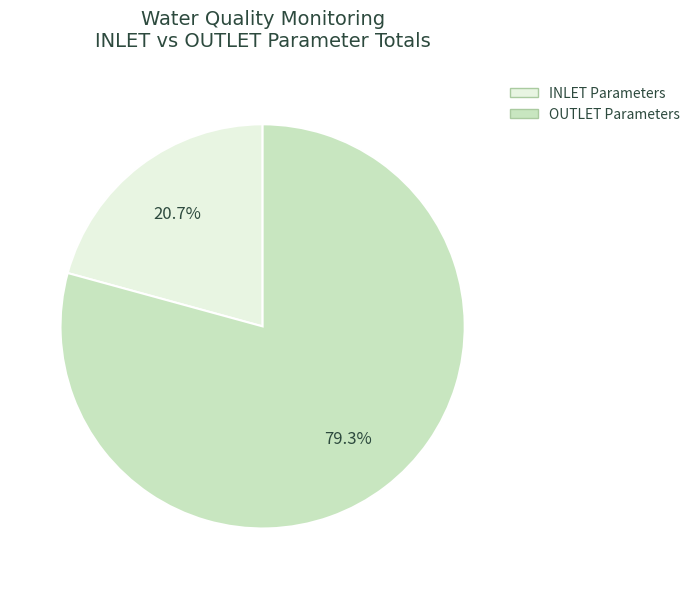

Does any single category account for the majority?

Yes